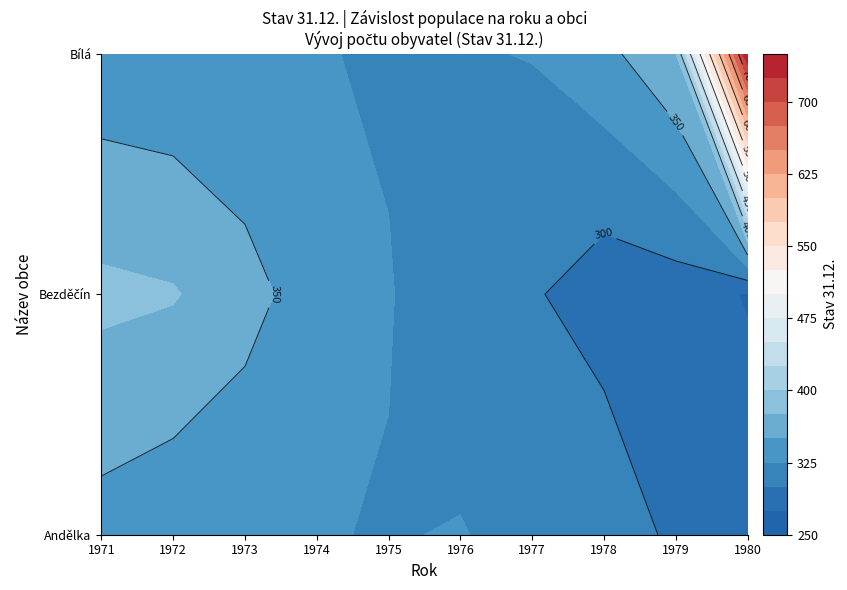

At how many categories does at least one series exceed 474?

1